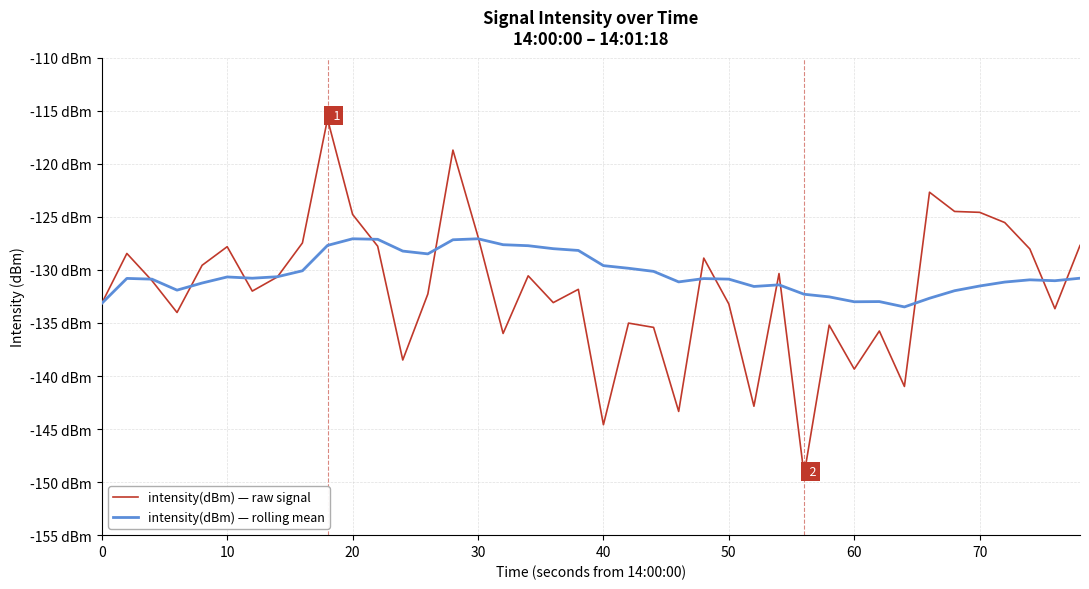

List the series in order of their overall mean, highest first.

intensity(dBm) — rolling mean, intensity(dBm) — raw signal